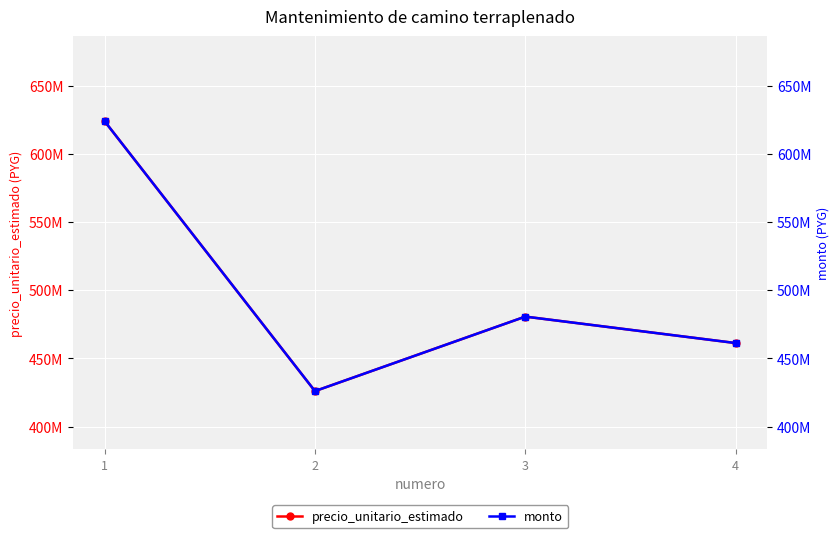

True or false: precio_unitario_estimado and monto cross at least once.

False